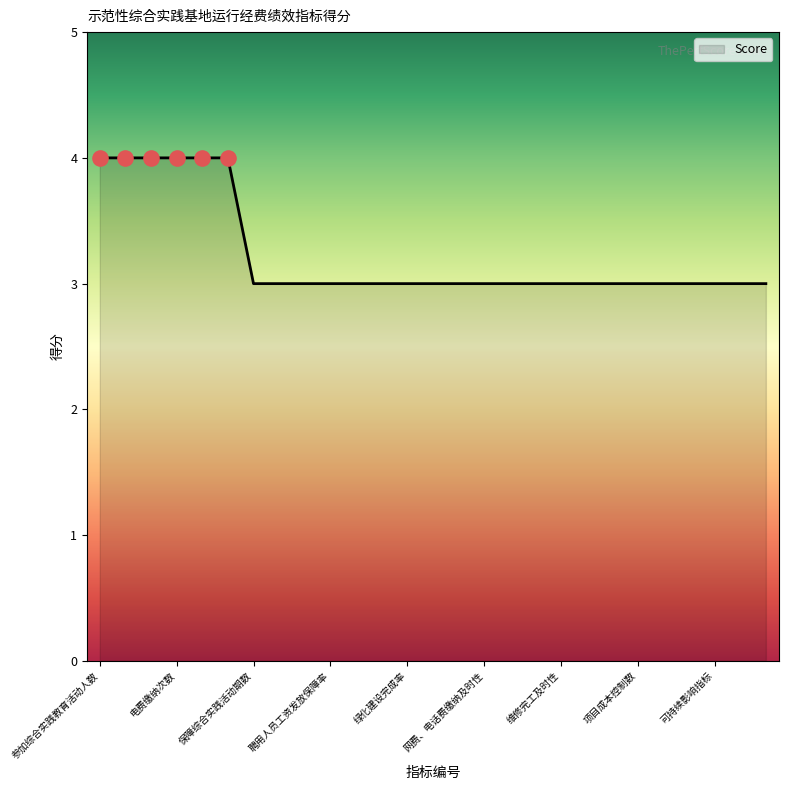

What is the minimum value shown in the chart?

3